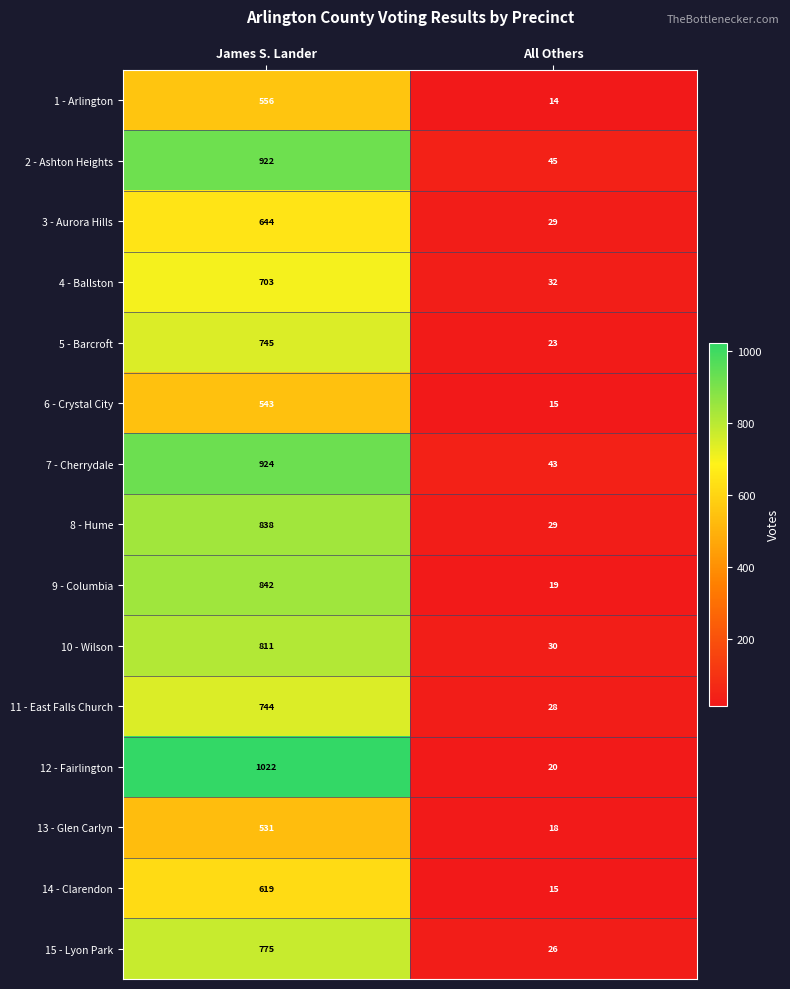

Reading left to right, extract all data points from this chart.

1 - Arlington: James S. Lander=556	All Others=14
2 - Ashton Heights: James S. Lander=922	All Others=45
3 - Aurora Hills: James S. Lander=644	All Others=29
4 - Ballston: James S. Lander=703	All Others=32
5 - Barcroft: James S. Lander=745	All Others=23
6 - Crystal City: James S. Lander=543	All Others=15
7 - Cherrydale: James S. Lander=924	All Others=43
8 - Hume: James S. Lander=838	All Others=29
9 - Columbia: James S. Lander=842	All Others=19
10 - Wilson: James S. Lander=811	All Others=30
11 - East Falls Church: James S. Lander=744	All Others=28
12 - Fairlington: James S. Lander=1022	All Others=20
13 - Glen Carlyn: James S. Lander=531	All Others=18
14 - Clarendon: James S. Lander=619	All Others=15
15 - Lyon Park: James S. Lander=775	All Others=26